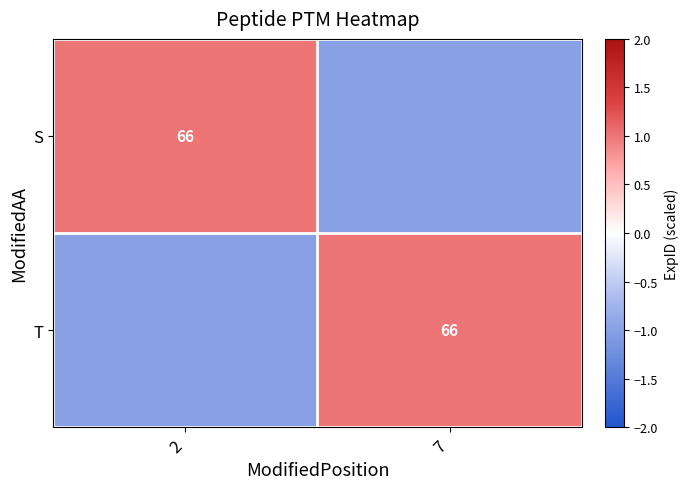

The T series shows 104 at 7. True or false?

False